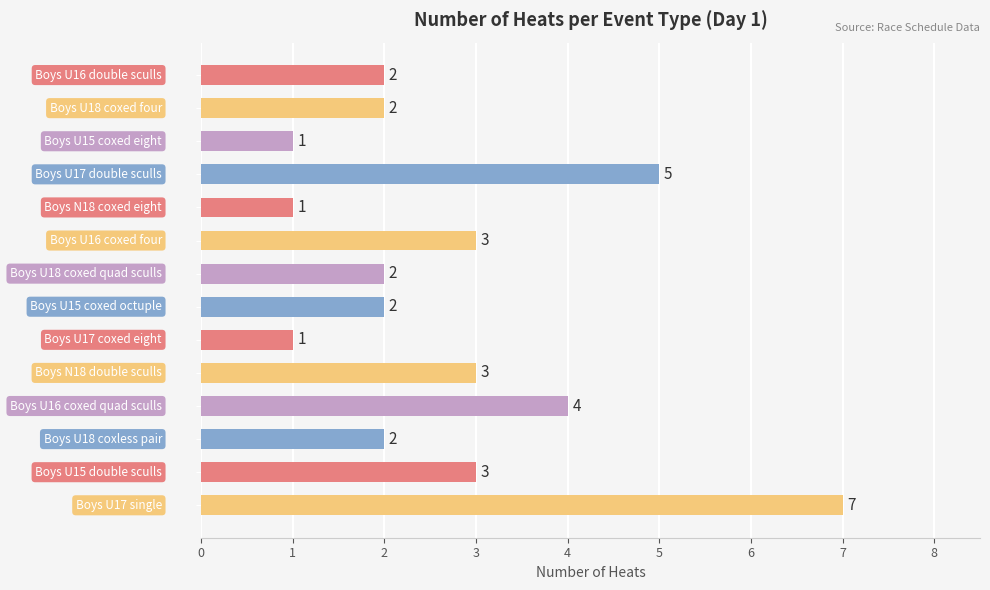

What is the difference between the second highest and second lowest values?

4